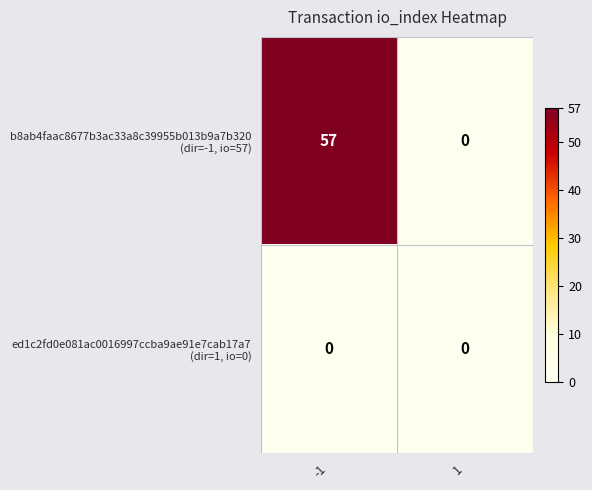

What is the difference between the highest and lowest values at -1?

57